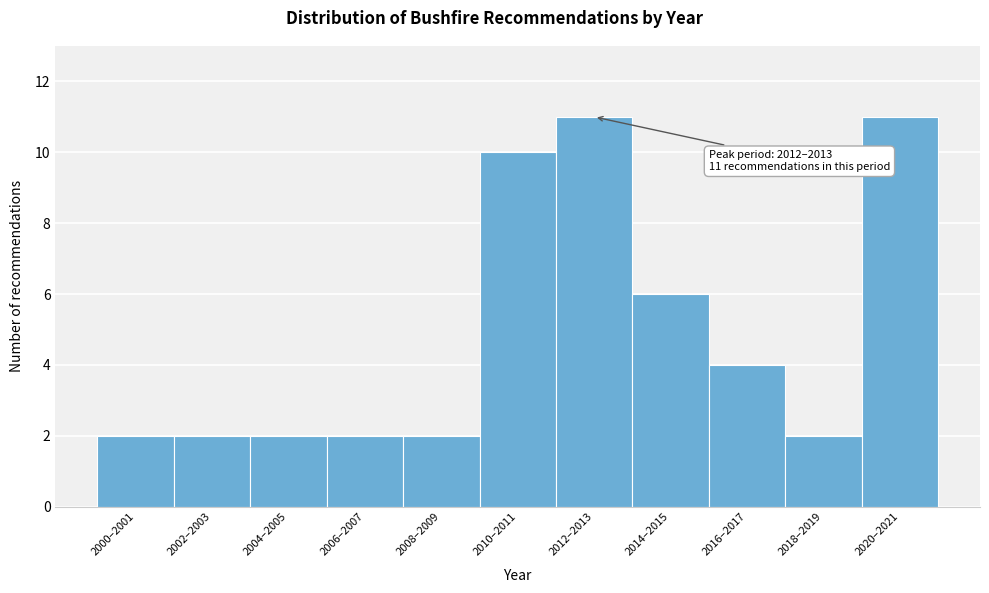

Reading right to left, what are all the values shown in this chart?

11	2	4	6	11	10	2	2	2	2	2